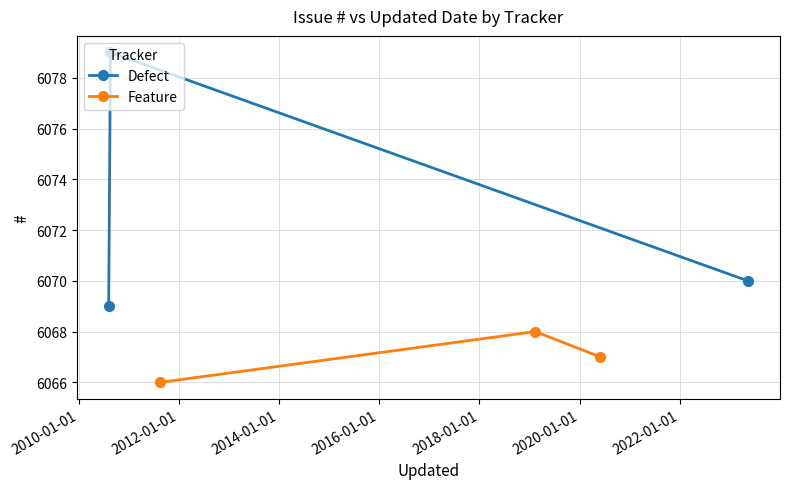

What is the value of the Defect point at the 2nd from the left?

6079